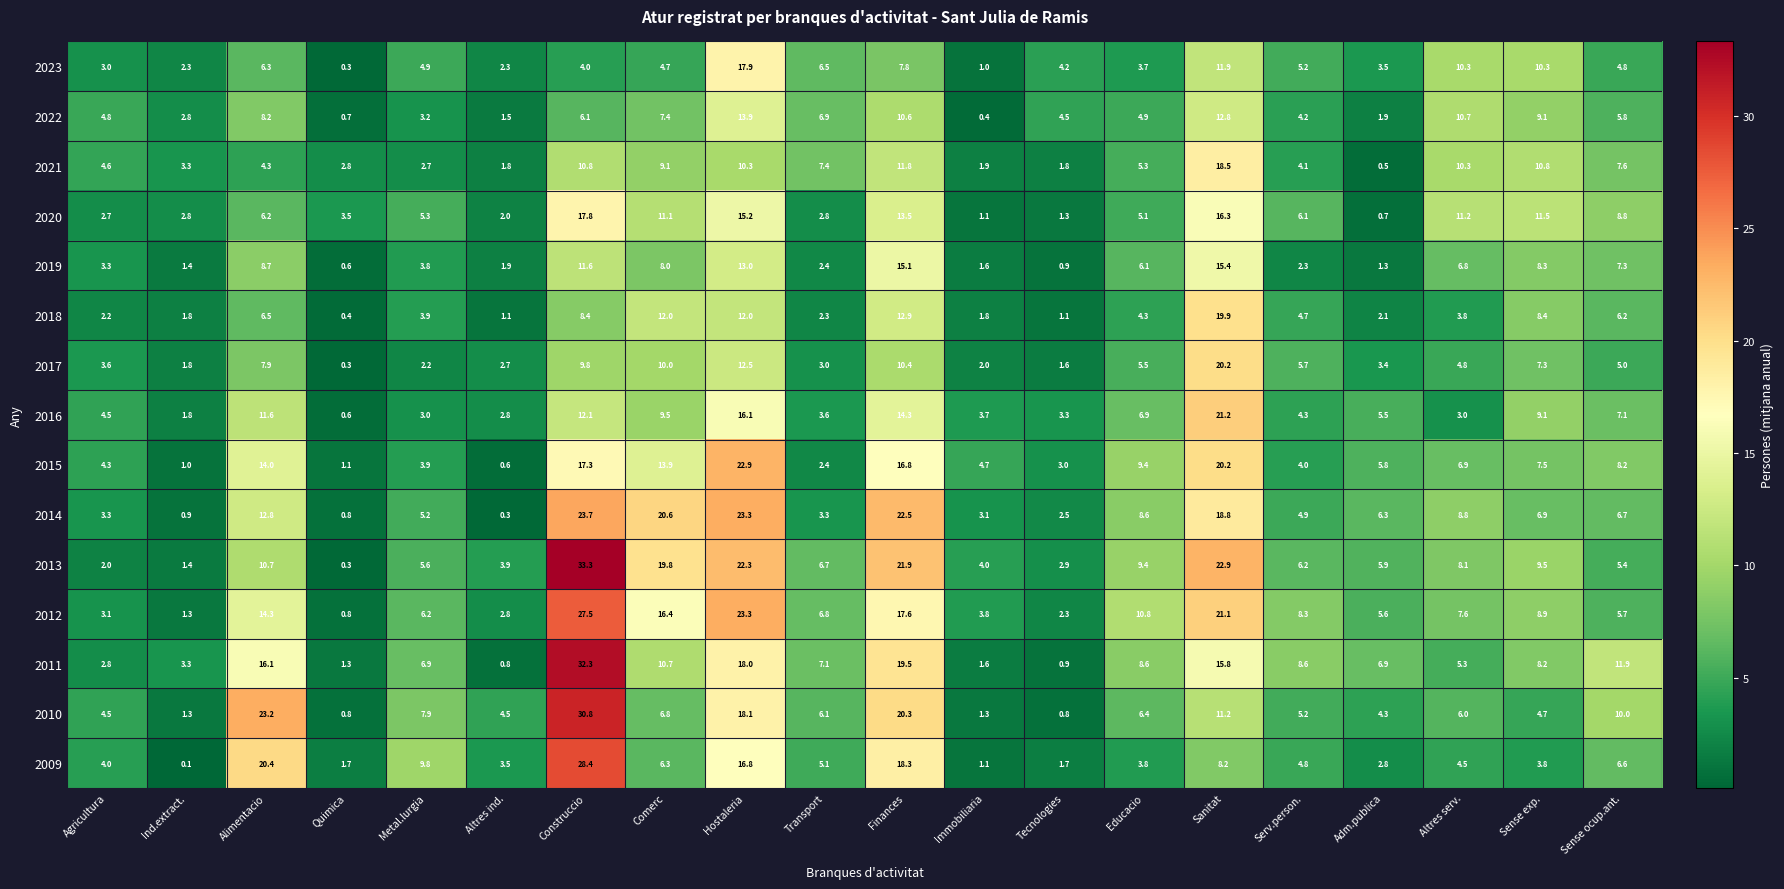

What is the sum of the 2021 values at Alimentacio and Metal.lurgia?

7.0